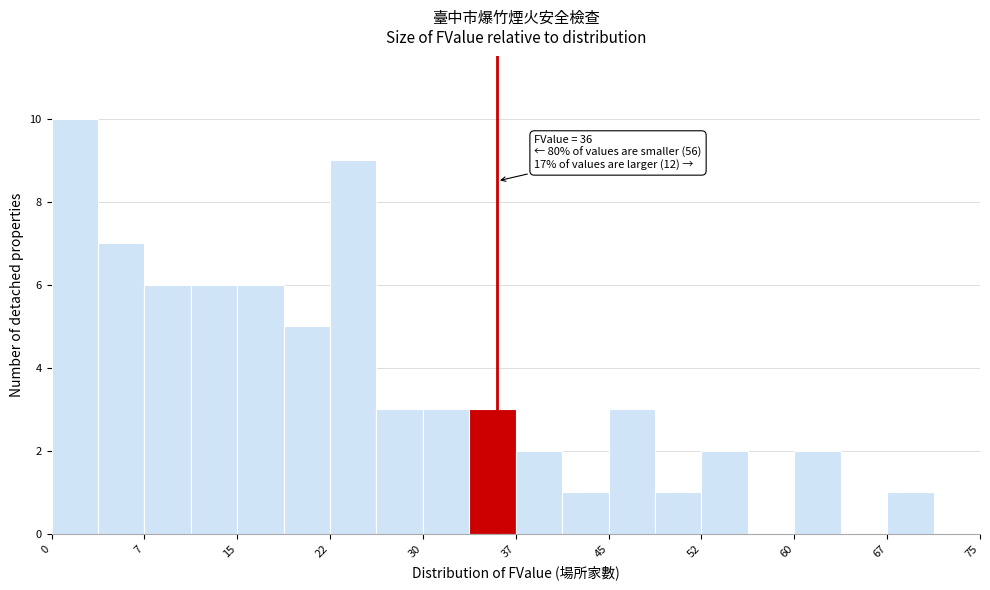

Read against the x-axis, roughly where is the centre of the tallest bar?

2